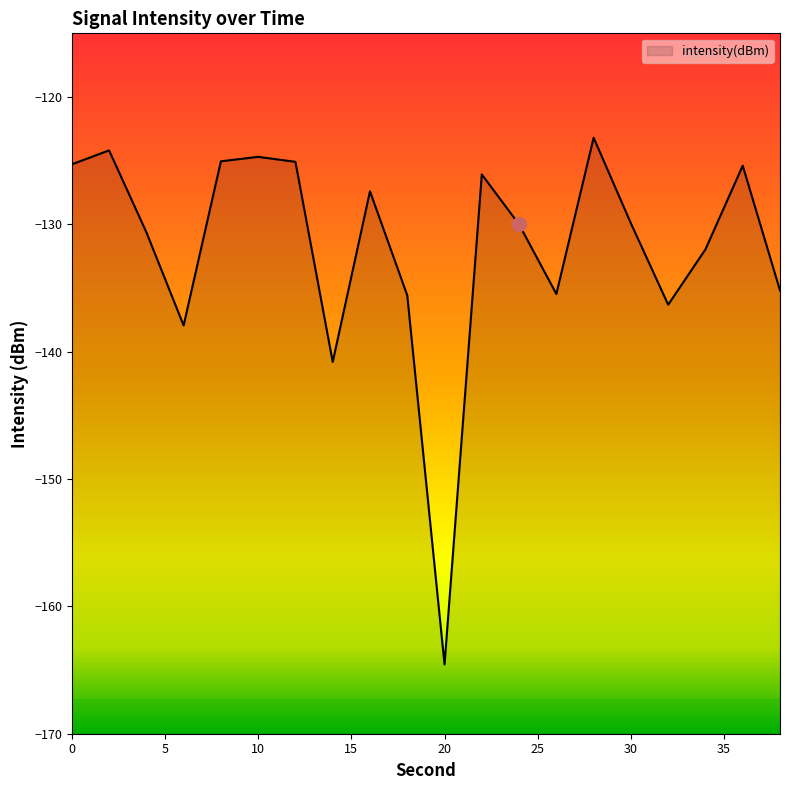

Is it true that the value at 8 is -125.1?

True